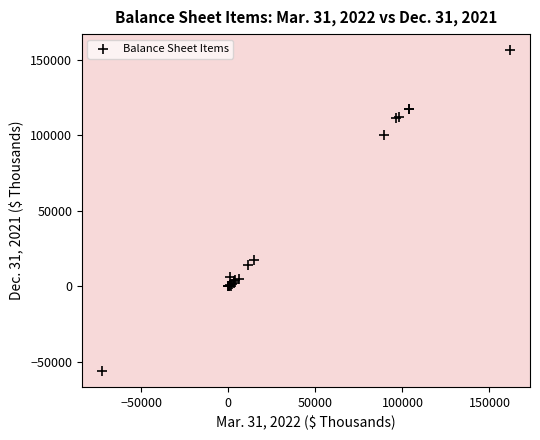

What Y value in the scatter plot is closest to 50170?

17355